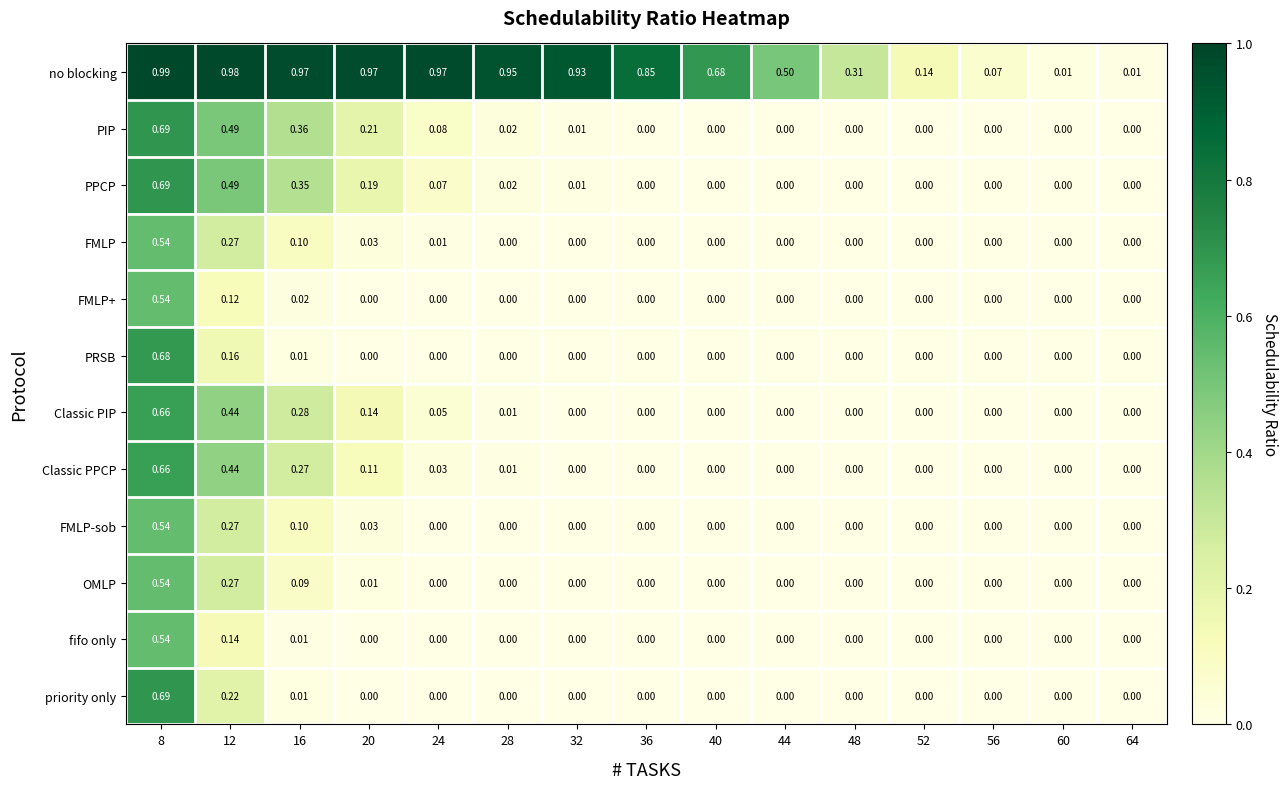

How many data points in Classic PIP are above 0?

6